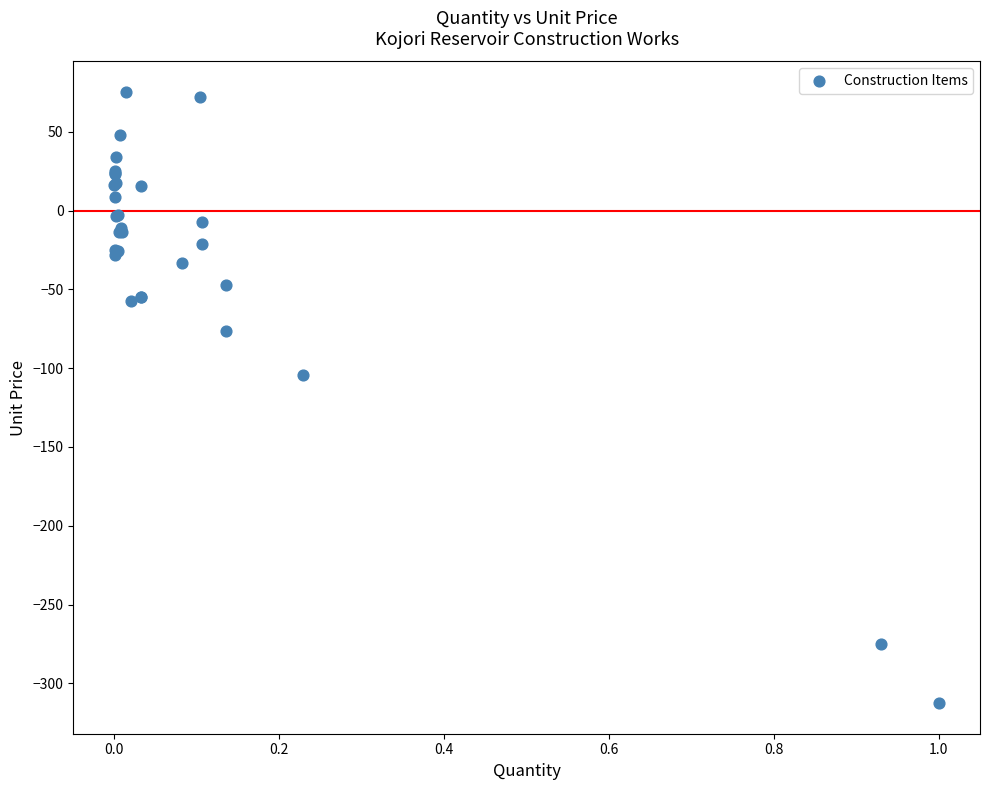

What Y value in the scatter plot is closest to -118?

-104.6